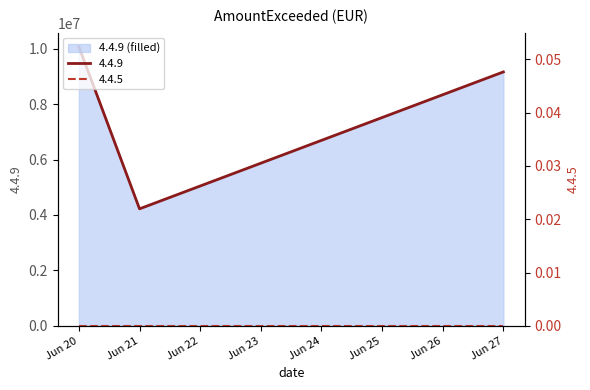

The value of 4.4.9 at Jun 21 is 4221981.9. True or false?

True